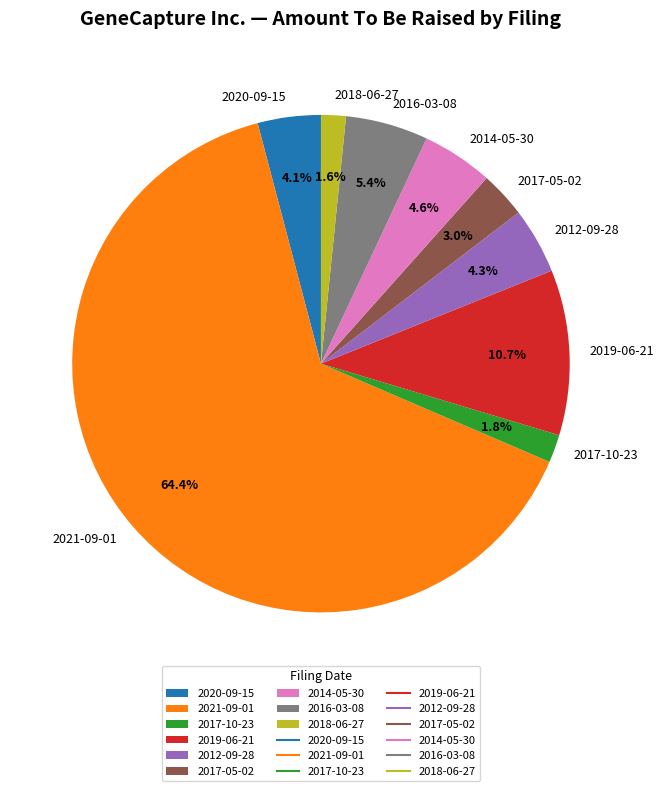

How much of the chart is everything except 2020-09-15?

95.9%